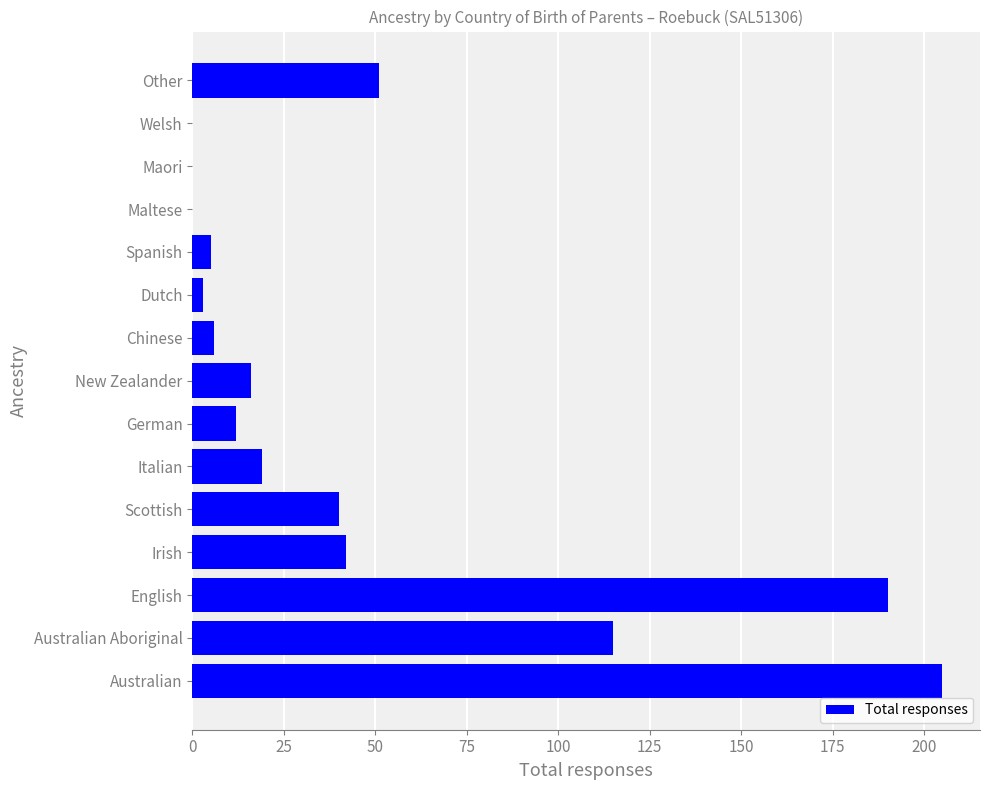

At which label is the value closest to 102?

Australian Aboriginal